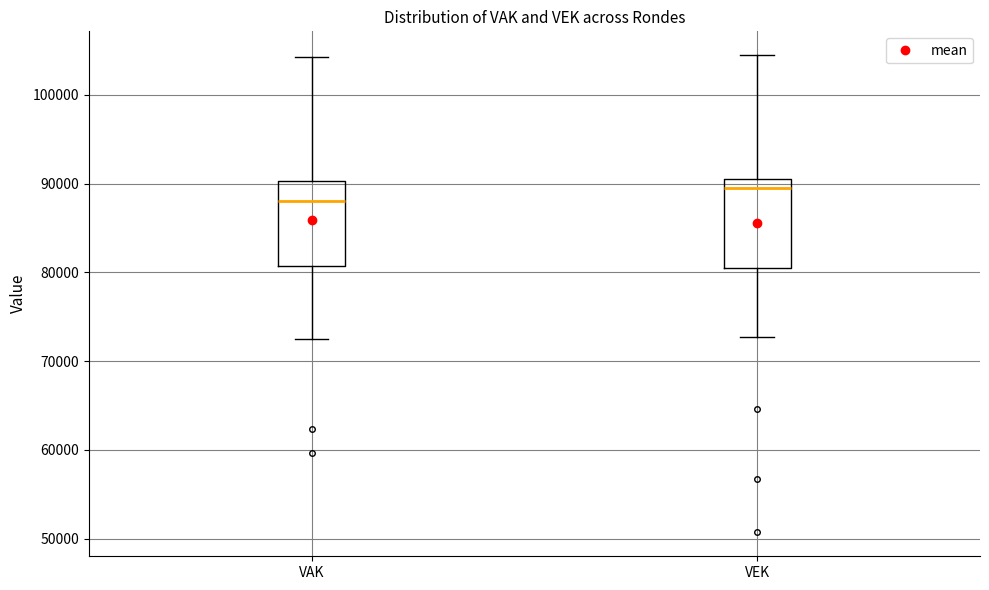

Where does the upper whisker of the box for VAK end on the y-axis? The values are not printed on the chart, so give them approximately, as read against the axis.

104000